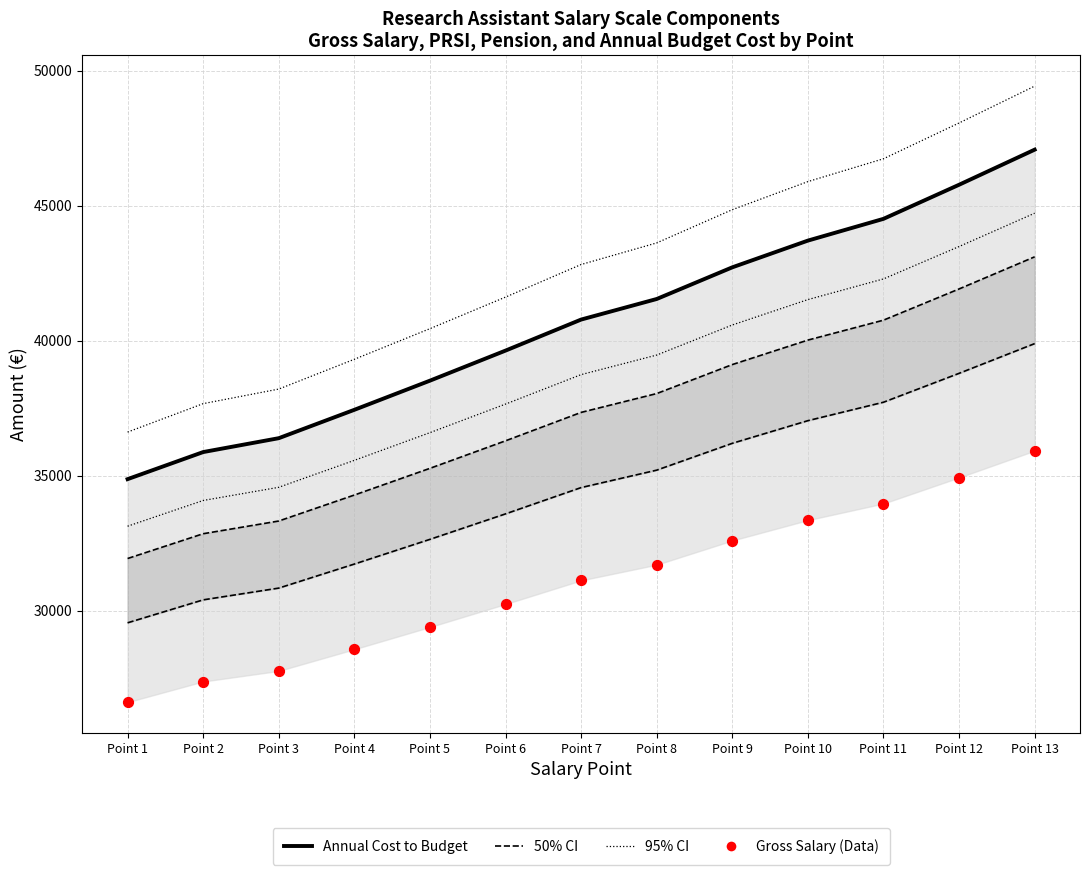

Which series has the largest total across all categories?

95% CI